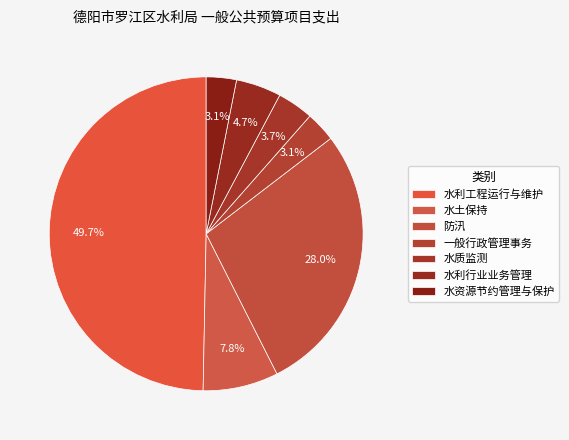

The 一般行政管理事务 slice represents 17% of the pie. True or false?

False